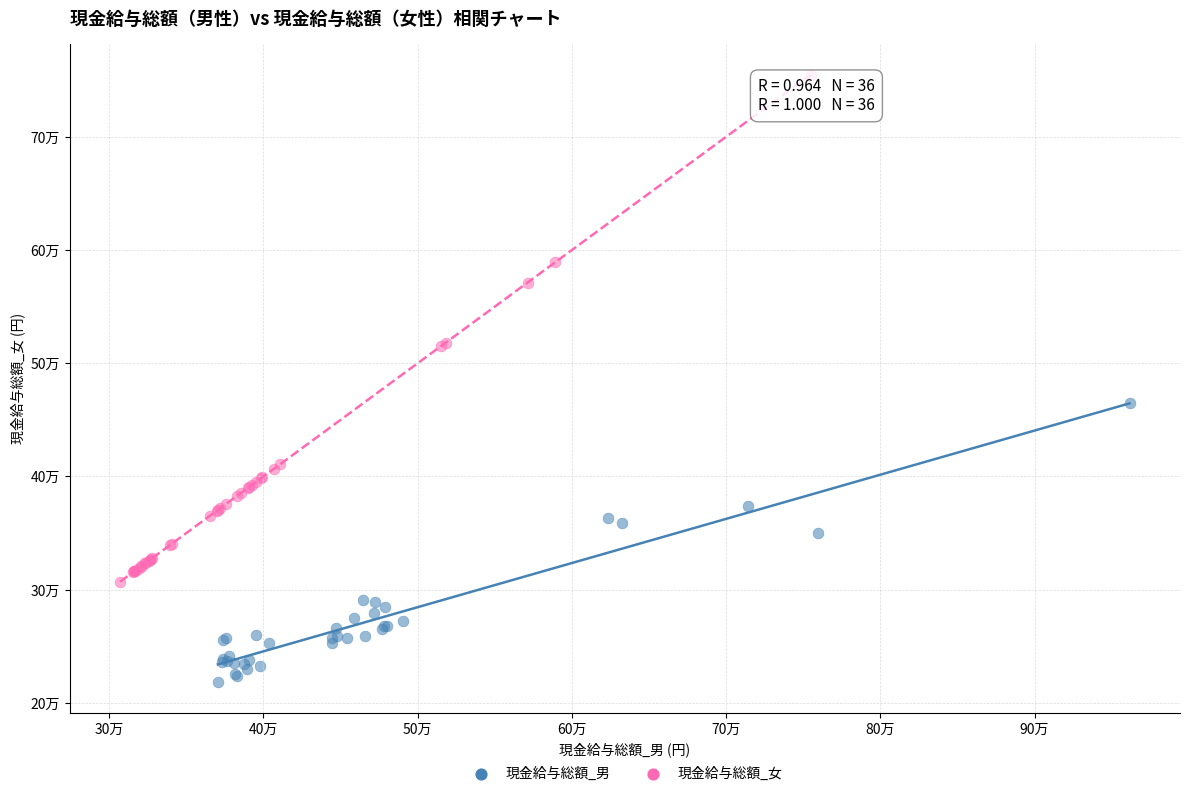

What are all the series names shown in the legend?

現金給与総額_男, 現金給与総額_女